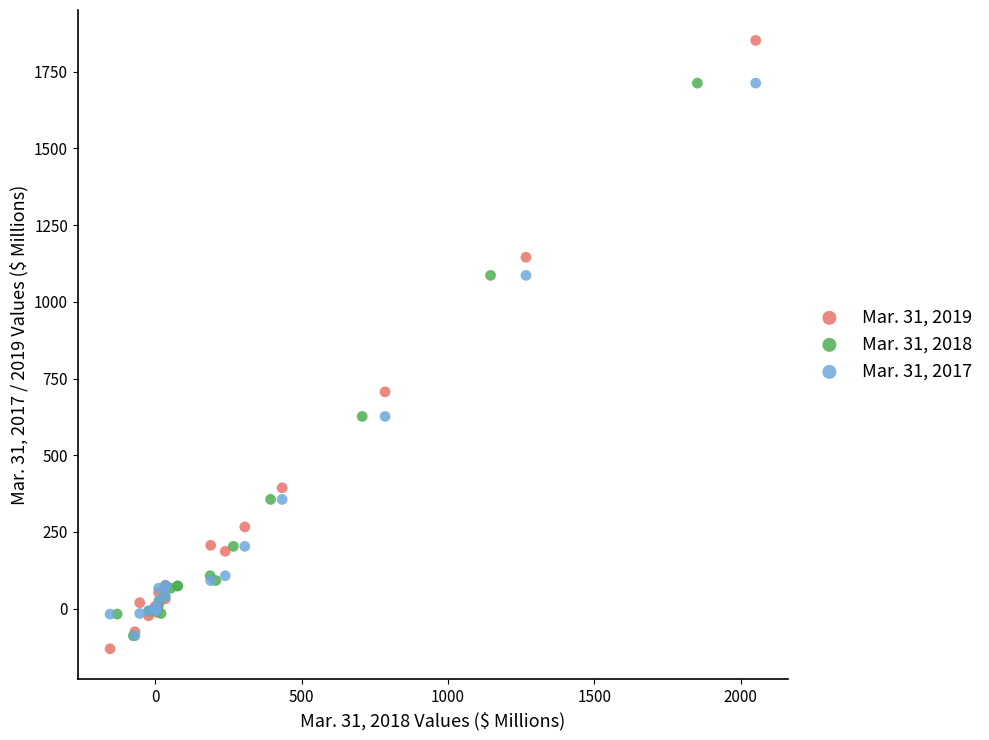

Which series has the largest Y range (max minus min)?

Mar. 31, 2019